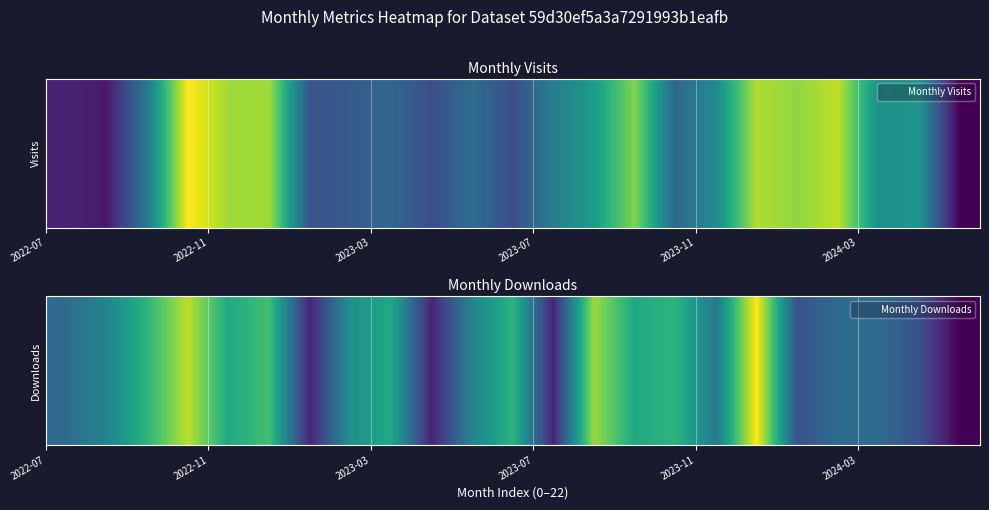

Count the number of categories in the chart.

23